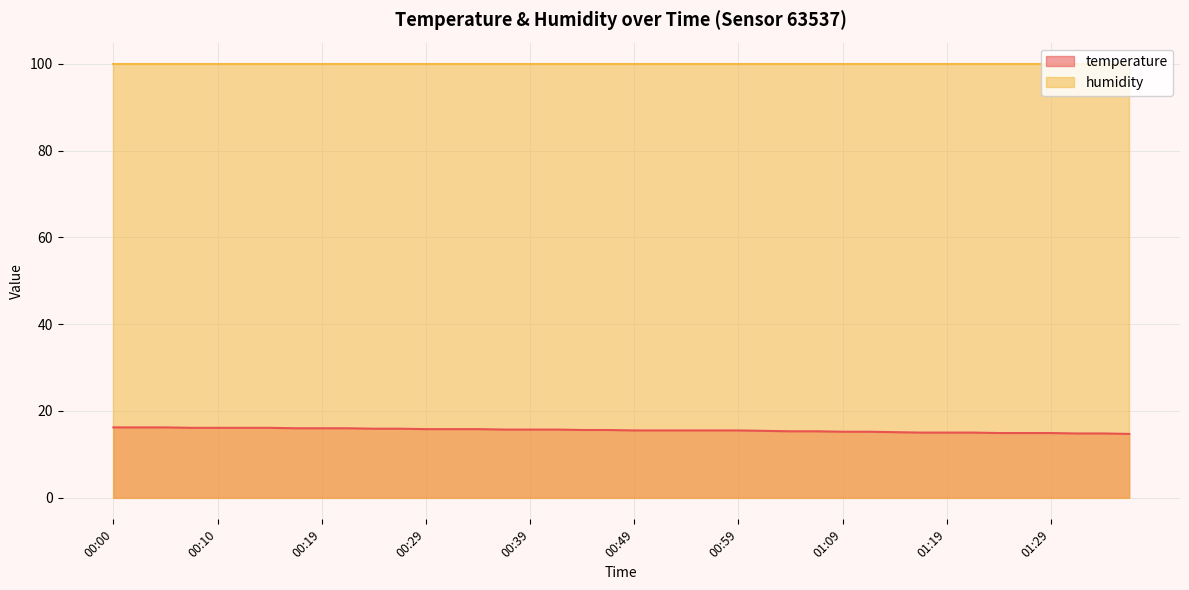

List the labels in order of value, smallest first.

01:37, 01:32, 01:34, 01:24, 01:27, 01:29, 01:16, 01:19, 01:22, 01:14, 01:09, 01:11, 01:04, 01:06, 01:01, 00:49, 00:51, 00:54, 00:56, 00:59, 00:44, 00:46, 00:37, 00:39, 00:42, 00:29, 00:32, 00:34, 00:24, 00:27, 00:17, 00:19, 00:22, 00:07, 00:10, 00:12, 00:14, 00:00, 00:02, 00:05